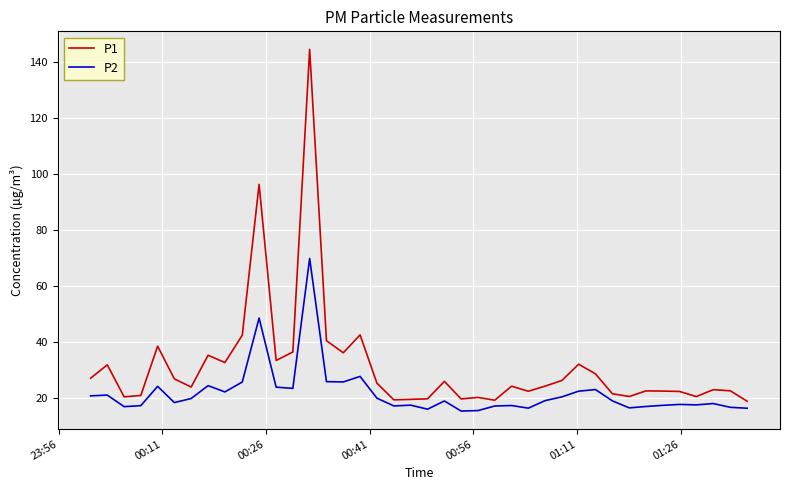

Which series has the widest spread of values?

P1